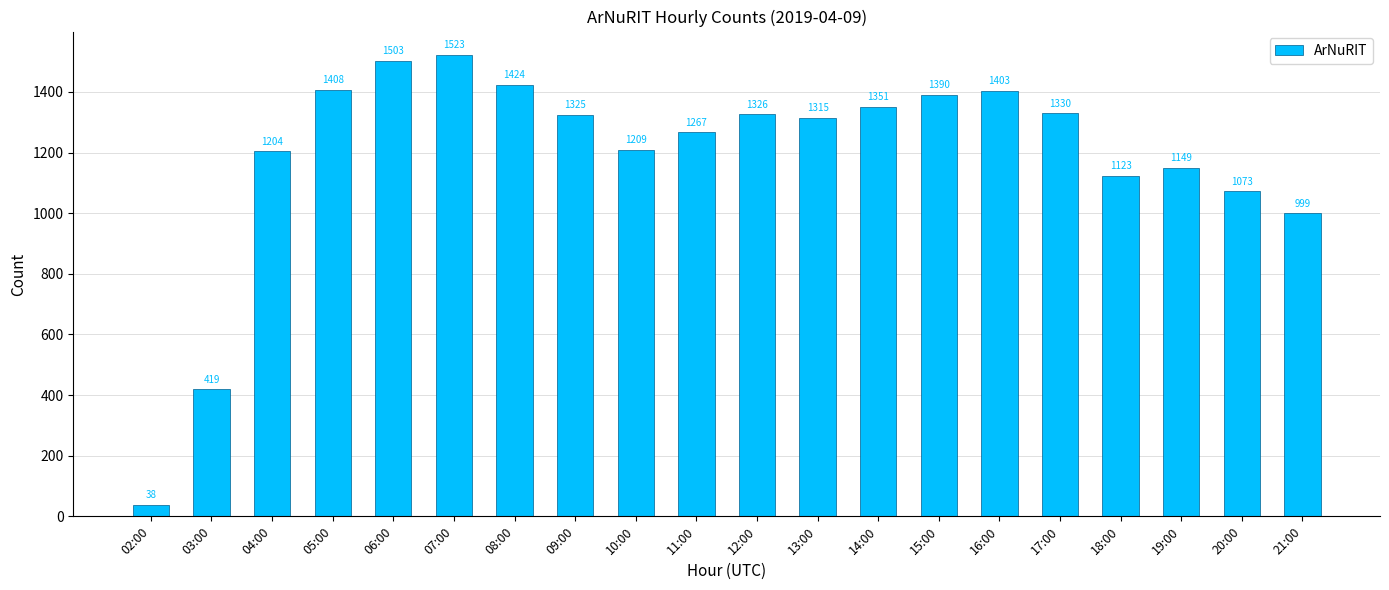

What is the greatest value displayed?

1523